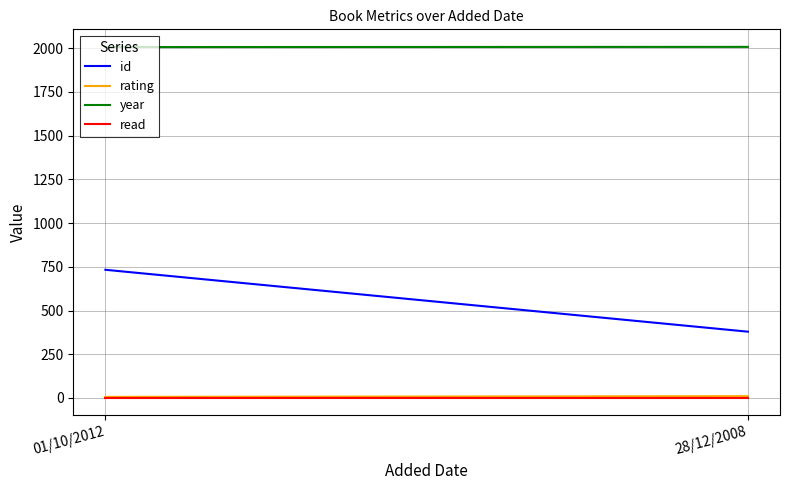

What are all the series names shown in the legend?

id, rating, year, read